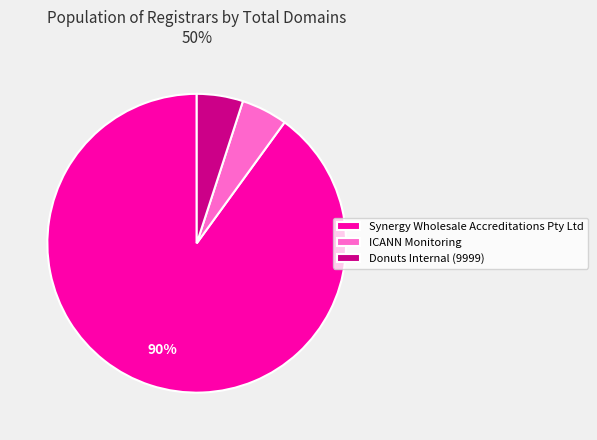

Count the number of slices in the pie.

3